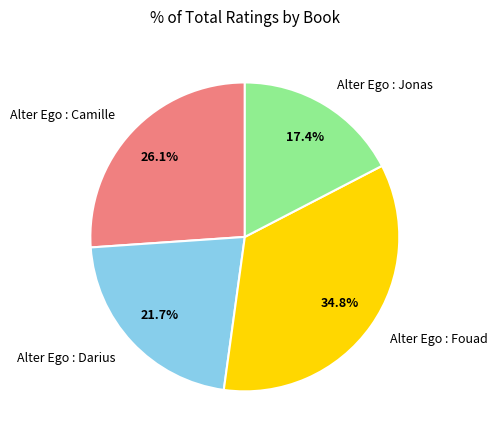

To the nearest percent, what portion does Alter Ego : Fouad represent?

35%